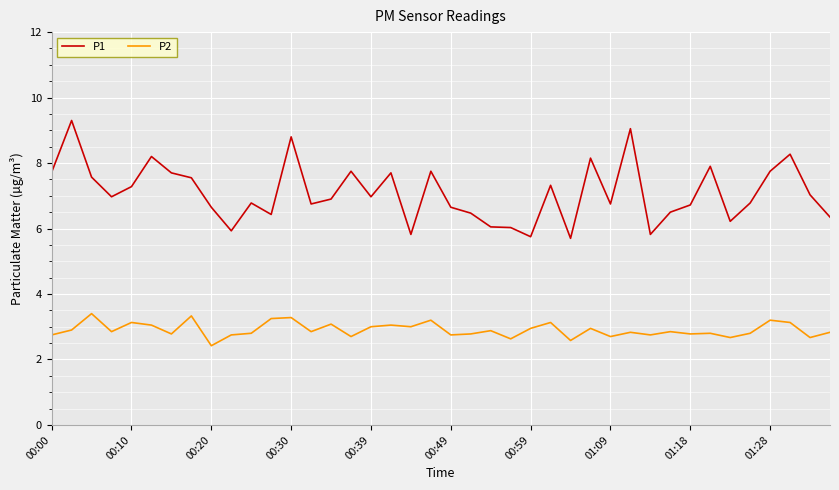

How many lines are shown in the chart?

2